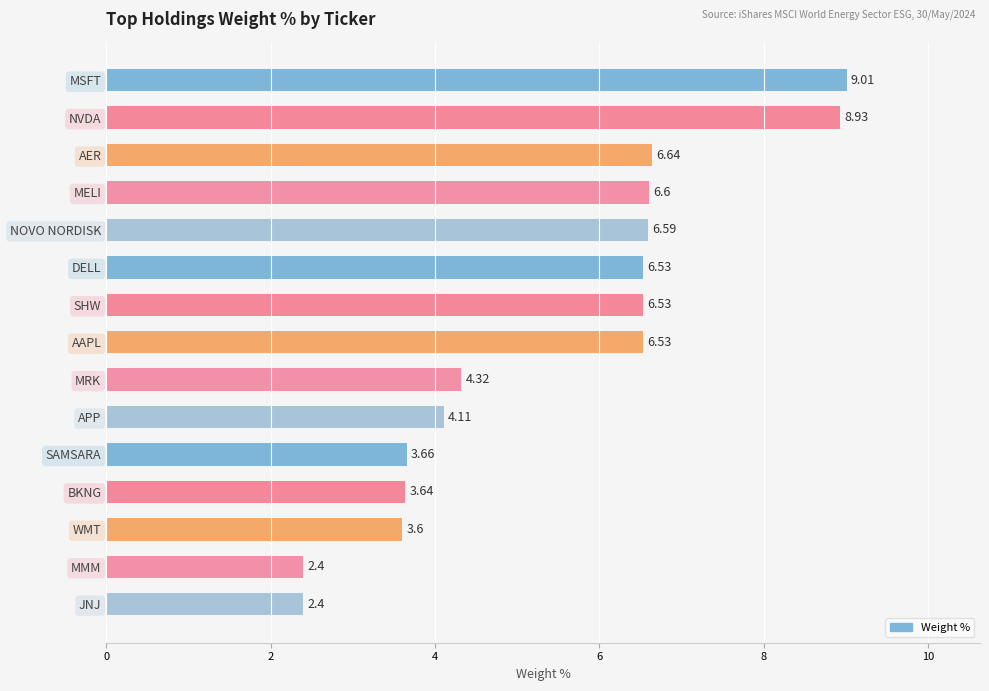

Count the number of data series in this chart.

1